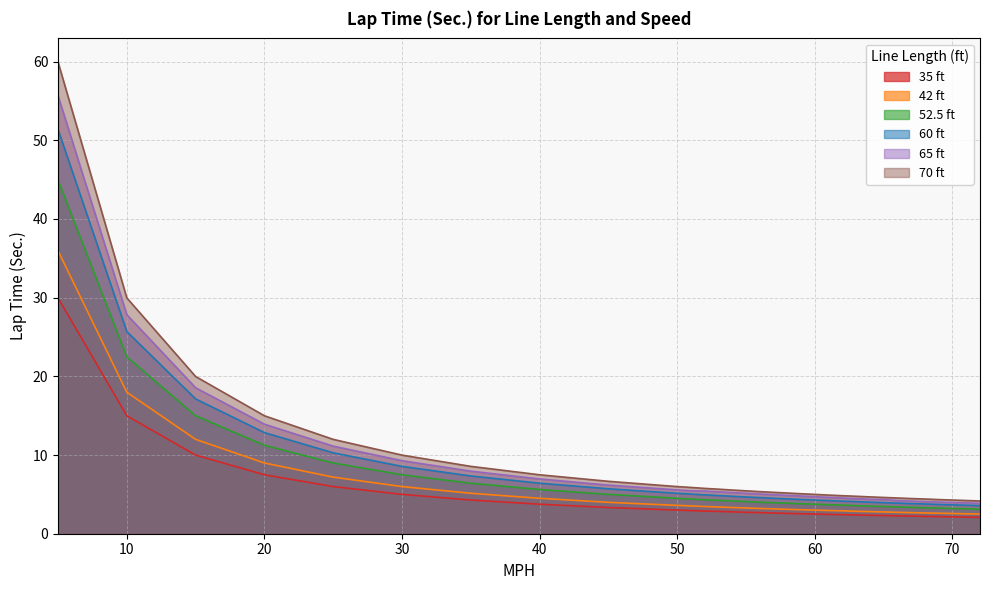

Reading right to left, list all the values displayed in this chart.

35 ft: 72=2.1	71=2.1	70=2.1	69=2.2	68=2.2	67=2.2	66=2.3	65=2.3	64=2.3	63=2.4	62=2.4	61=2.5	60=2.5	59=2.5	58=2.6	57=2.6	56=2.7	55=2.7	54=2.8	53=2.8	52=2.9	51=2.9	50=3.0	45=3.3	40=3.8	35=4.3	30=5.0	25=6.0	20=7.5	15=10.0	10=15.0	5=30.0
42 ft: 72=2.5	71=2.5	70=2.6	69=2.6	68=2.6	67=2.7	66=2.7	65=2.8	64=2.8	63=2.9	62=2.9	61=3.0	60=3.0	59=3.0	58=3.1	57=3.2	56=3.2	55=3.3	54=3.3	53=3.4	52=3.5	51=3.5	50=3.6	45=4.0	40=4.5	35=5.1	30=6.0	25=7.2	20=9.0	15=12.0	10=18.0	5=36.0
52.5 ft: 72=3.1	71=3.2	70=3.2	69=3.3	68=3.3	67=3.4	66=3.4	65=3.5	64=3.5	63=3.6	62=3.6	61=3.7	60=3.8	59=3.8	58=3.9	57=3.9	56=4.0	55=4.1	54=4.2	53=4.2	52=4.3	51=4.4	50=4.5	45=5.0	40=5.6	35=6.4	30=7.5	25=9.0	20=11.2	15=15.0	10=22.5	5=45.0
60 ft: 72=3.6	71=3.6	70=3.7	69=3.7	68=3.8	67=3.8	66=3.9	65=4.0	64=4.0	63=4.1	62=4.1	61=4.2	60=4.3	59=4.3	58=4.4	57=4.5	56=4.6	55=4.7	54=4.8	53=4.8	52=4.9	51=5.0	50=5.1	45=5.7	40=6.4	35=7.3	30=8.6	25=10.3	20=12.8	15=17.1	10=25.7	5=51.4
65 ft: 72=3.9	71=3.9	70=4.0	69=4.0	68=4.1	67=4.2	66=4.2	65=4.3	64=4.4	63=4.5	62=4.5	61=4.6	60=4.7	59=4.8	58=4.9	57=5.0	56=5.0	55=5.1	54=5.2	53=5.3	52=5.4	51=5.5	50=5.6	45=6.2	40=7.0	35=8.0	30=9.3	25=11.1	20=13.9	15=18.6	10=27.8	5=55.7
70 ft: 72=4.2	71=4.2	70=4.3	69=4.3	68=4.4	67=4.5	66=4.5	65=4.6	64=4.7	63=4.8	62=4.8	61=4.9	60=5.0	59=5.1	58=5.2	57=5.3	56=5.3	55=5.5	54=5.5	53=5.7	52=5.8	51=5.9	50=6.0	45=6.7	40=7.5	35=8.6	30=10.0	25=12.0	20=15.0	15=20.0	10=30.0	5=60.0